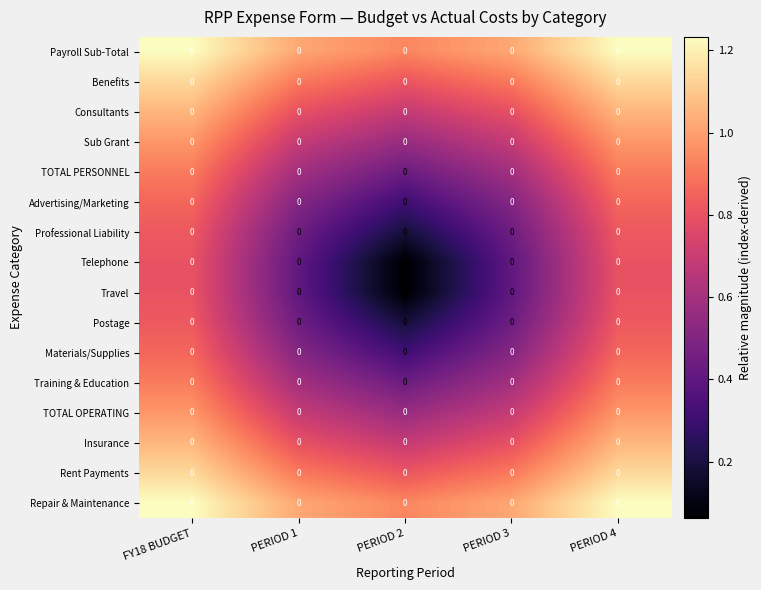

What is the difference between the highest and lowest values at PERIOD 3?

0.6